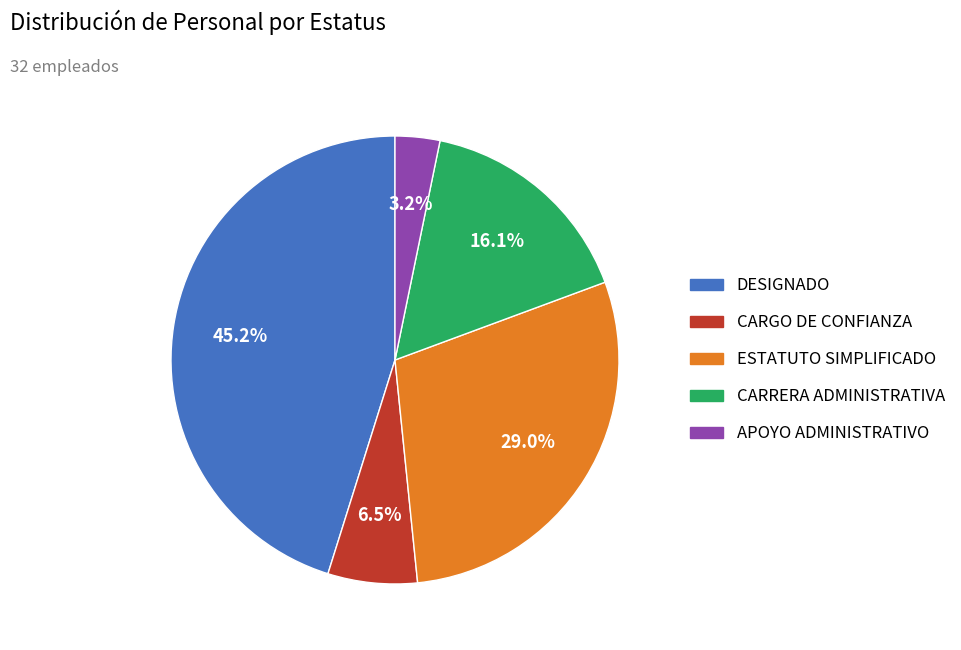

Which category has the smallest portion of the pie?

APOYO ADMINISTRATIVO